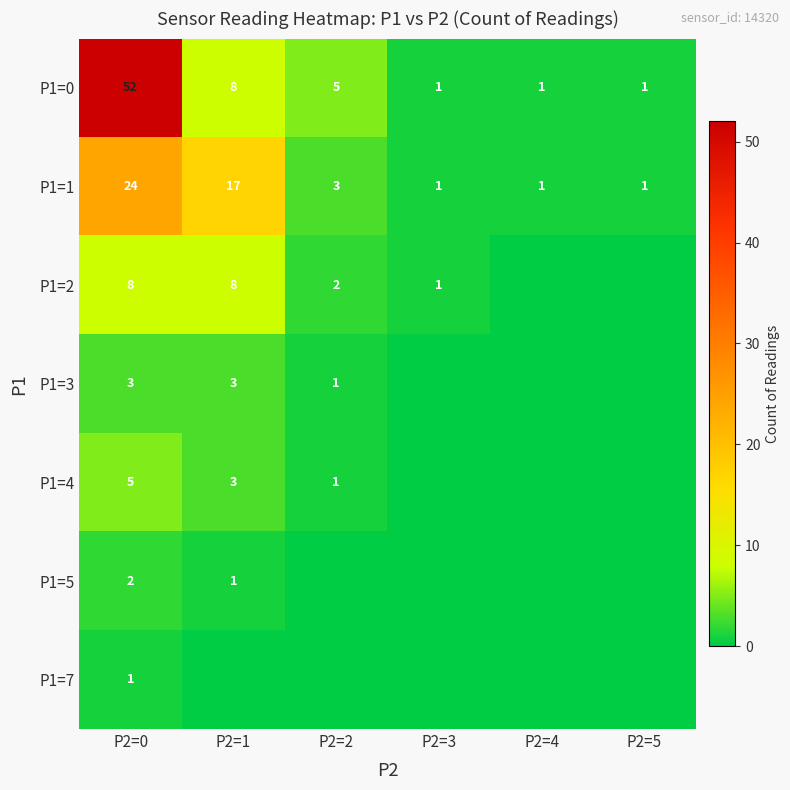

At which label is P1=0 closest to 26?

P2=1